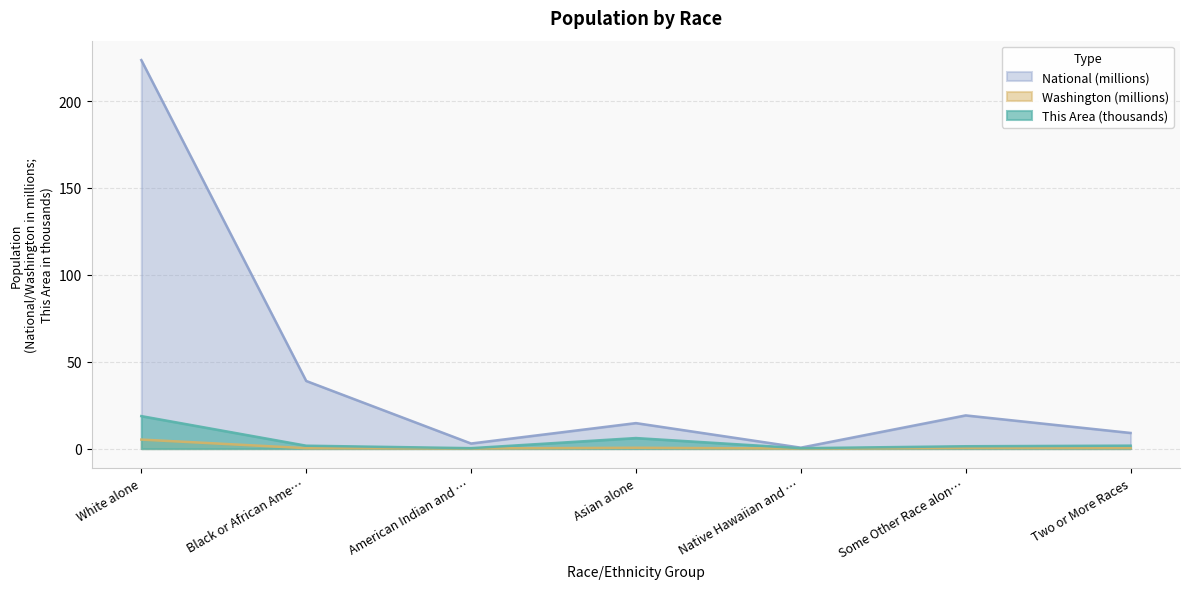

Which series changed the most between White alone and Some Other Race alon…?

National (millions)